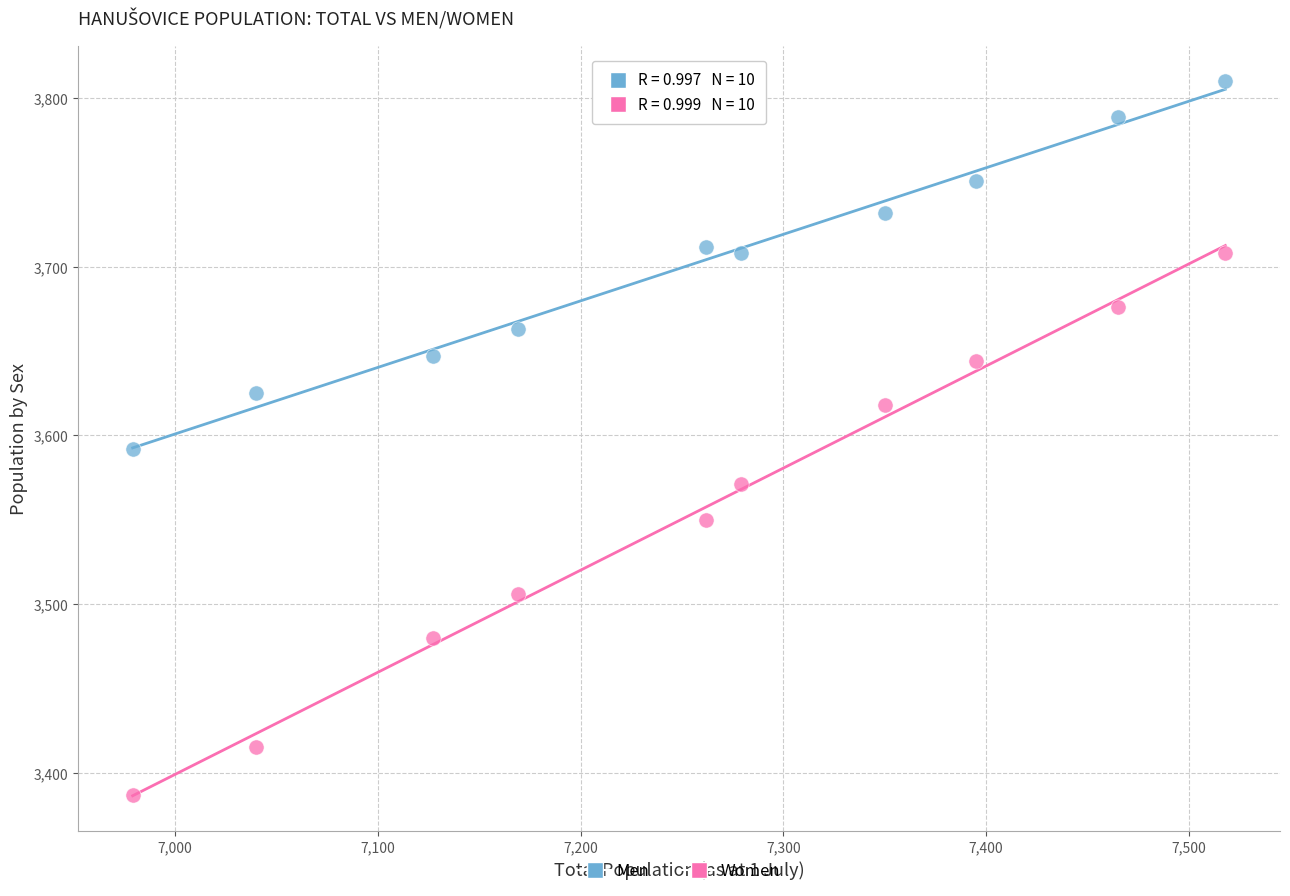

Which series has the largest Y range (max minus min)?

Women